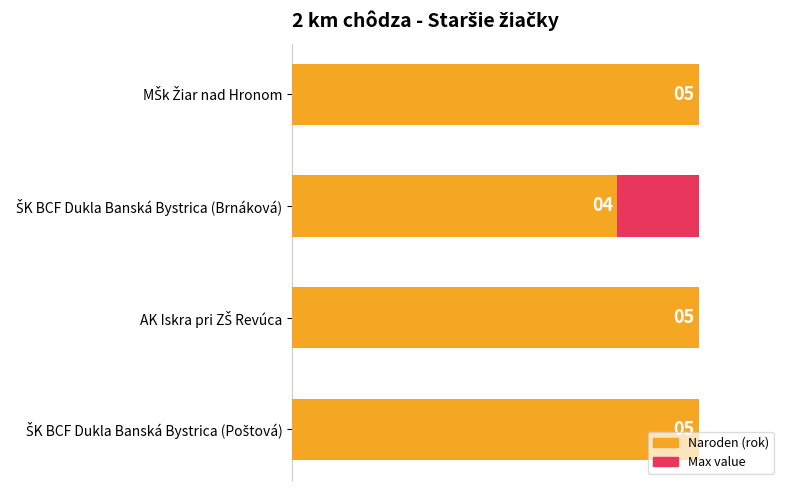

How many groups of bars are there?

4